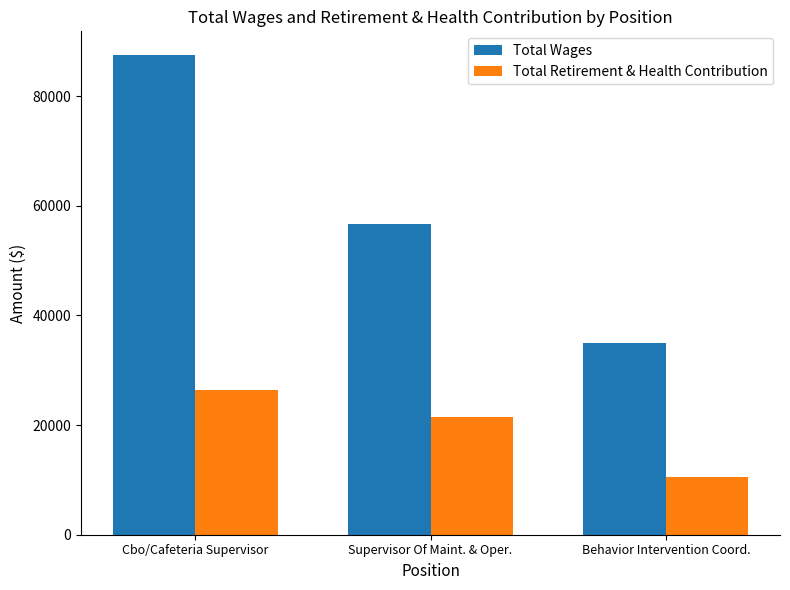

What is the difference between the highest and lowest values at Behavior Intervention Coord.?

24407